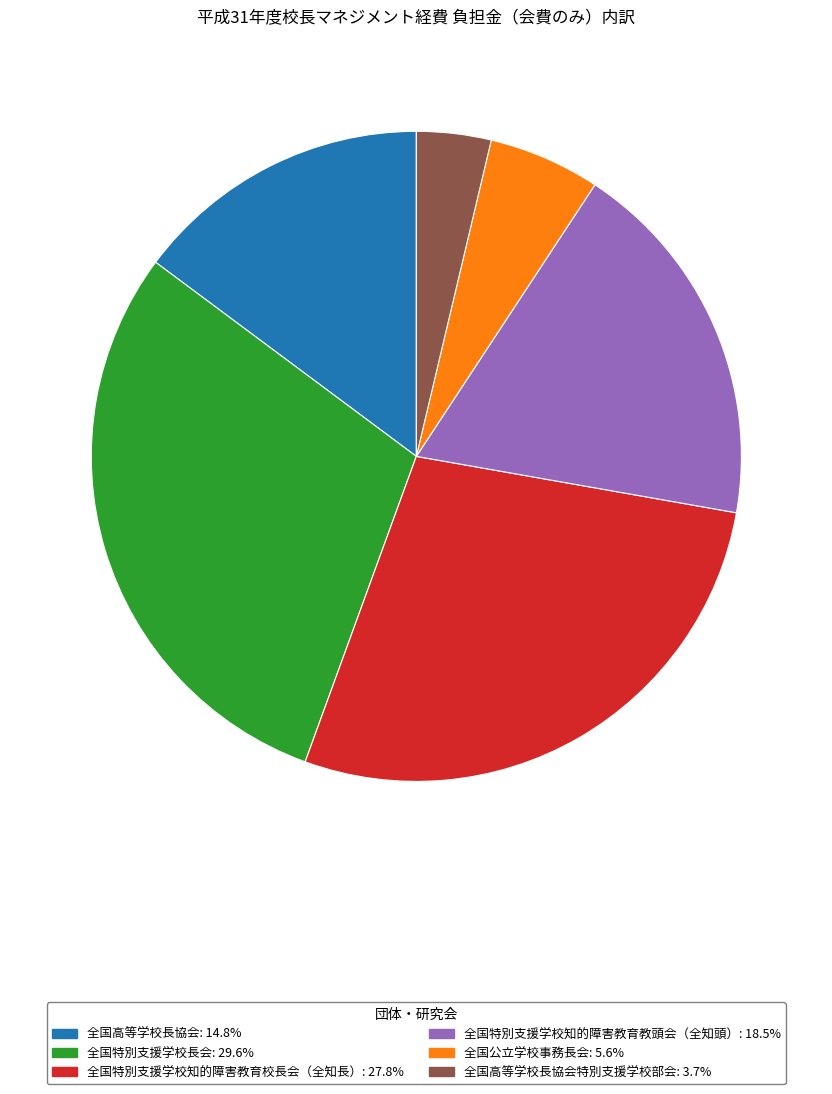

Does any single category account for the majority?

No